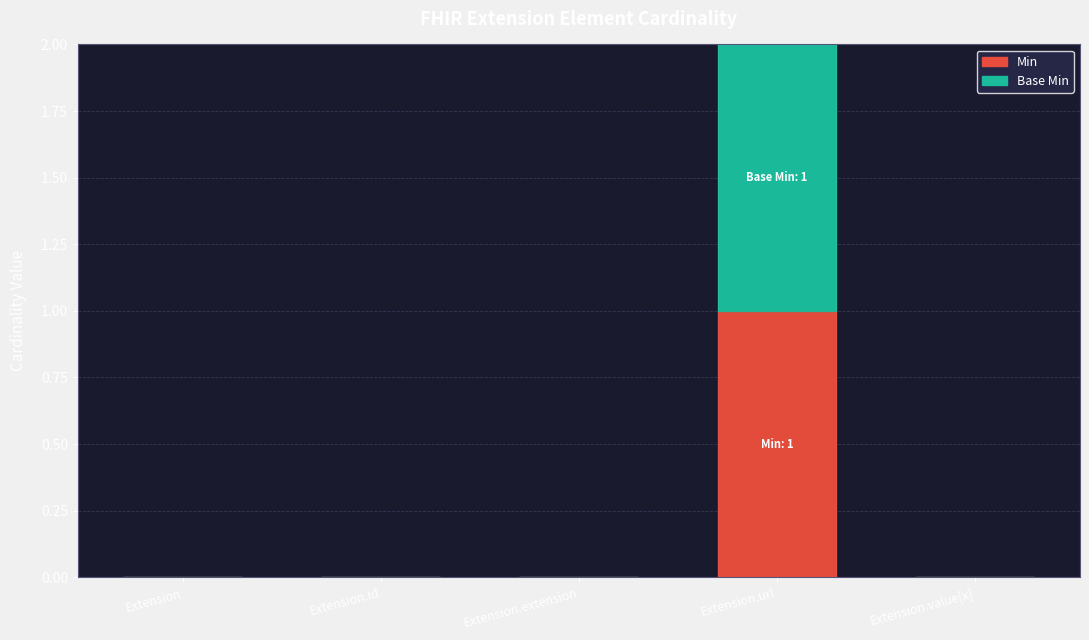

Reading left to right, list the values for the Min series.

Extension=0	Extension.id=0	Extension.extension=0	Extension.url=1	Extension.value[x]=0